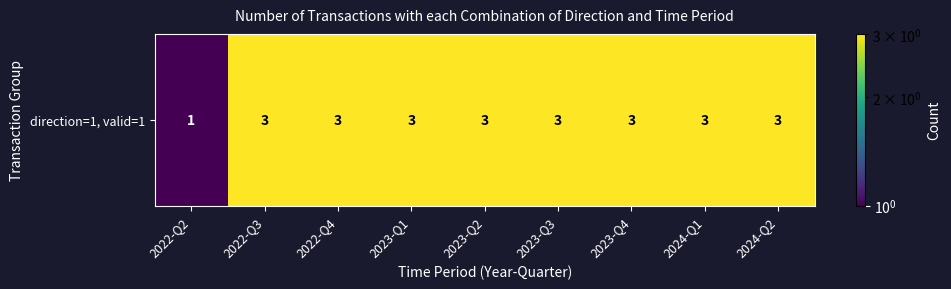

How many categories are shown in the chart?

9